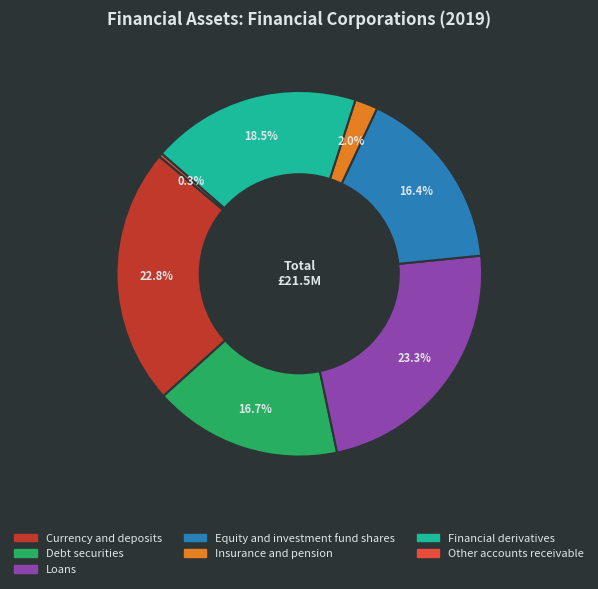

To the nearest percent, what is the difference between the largest and smallest slice percentages?

23%